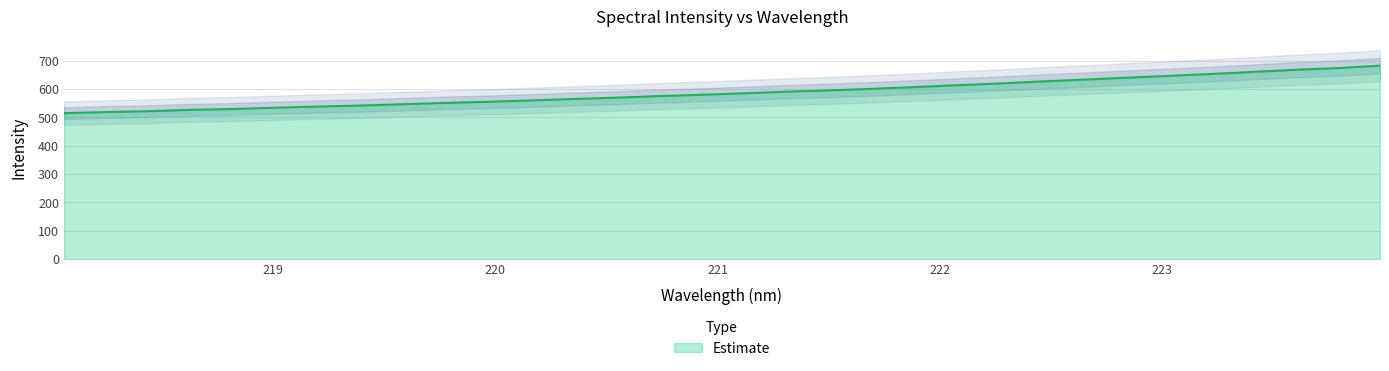

The value at 220.3533 is 903.8. True or false?

False